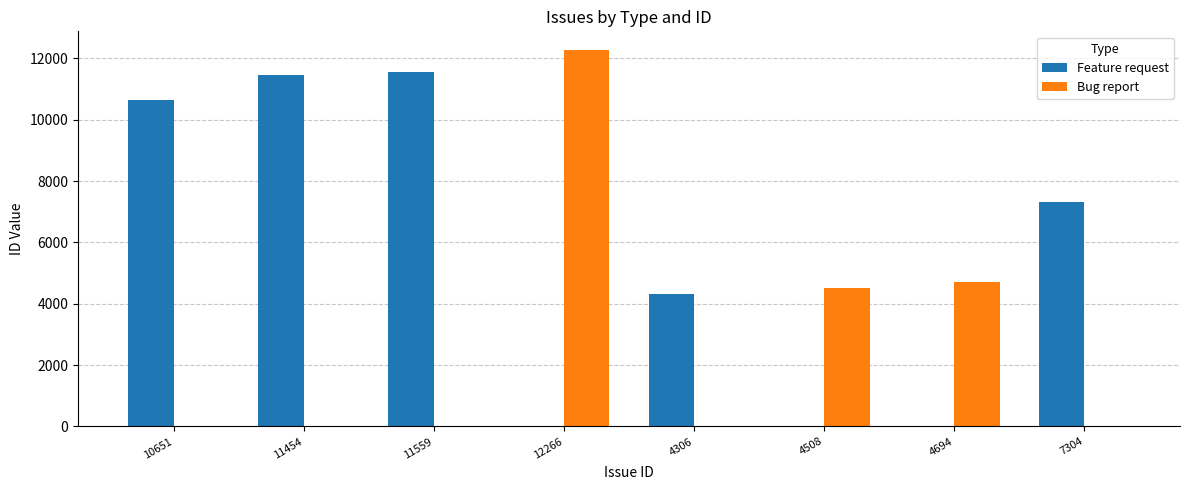

Between 4694 and 7304, which series saw the biggest shift?

Feature request